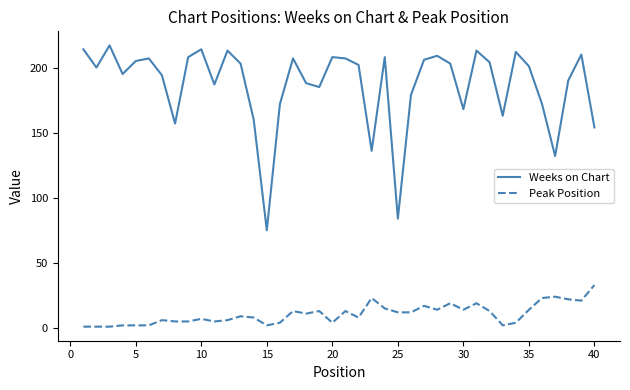

What is the sum of all Peak Position values?

429